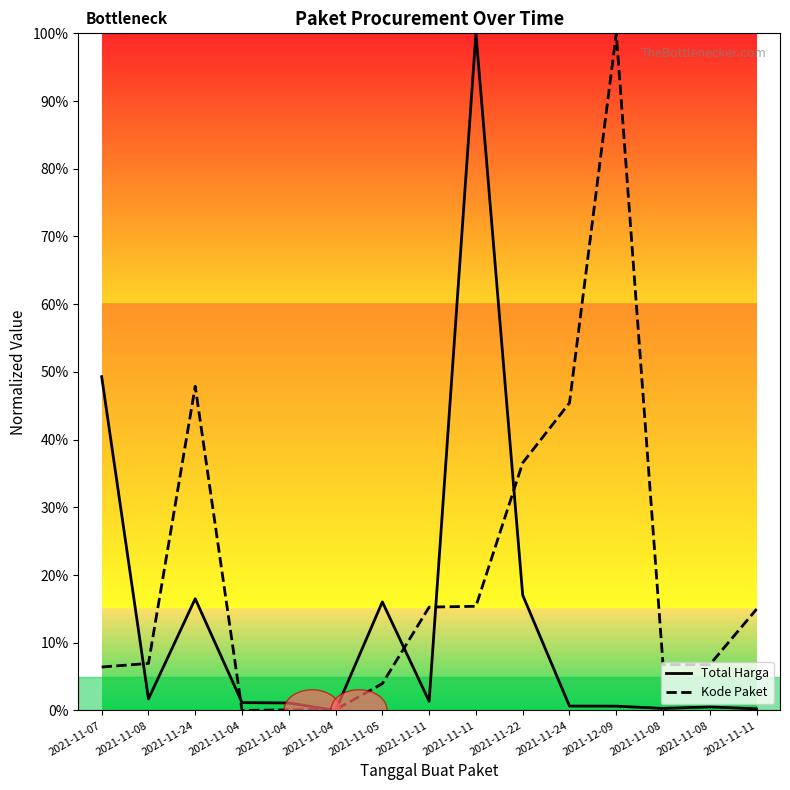

Does the chart display data point markers on the line(s)?

No